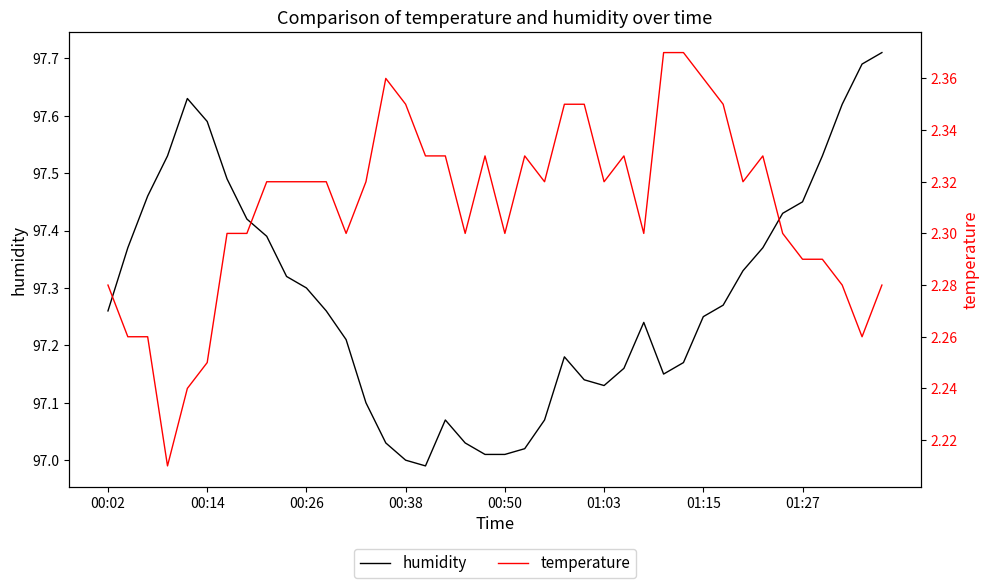

True or false: temperature has more than 1 points higher than both neighbors.

True